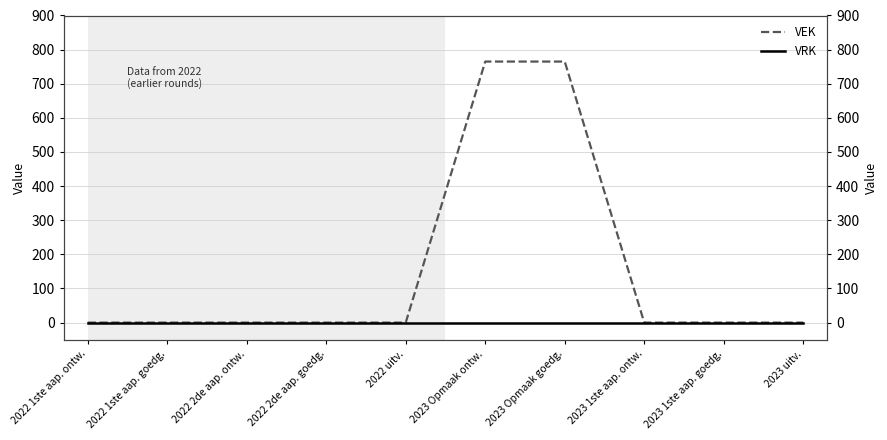

Is this an area chart (filled region under the line)?

No